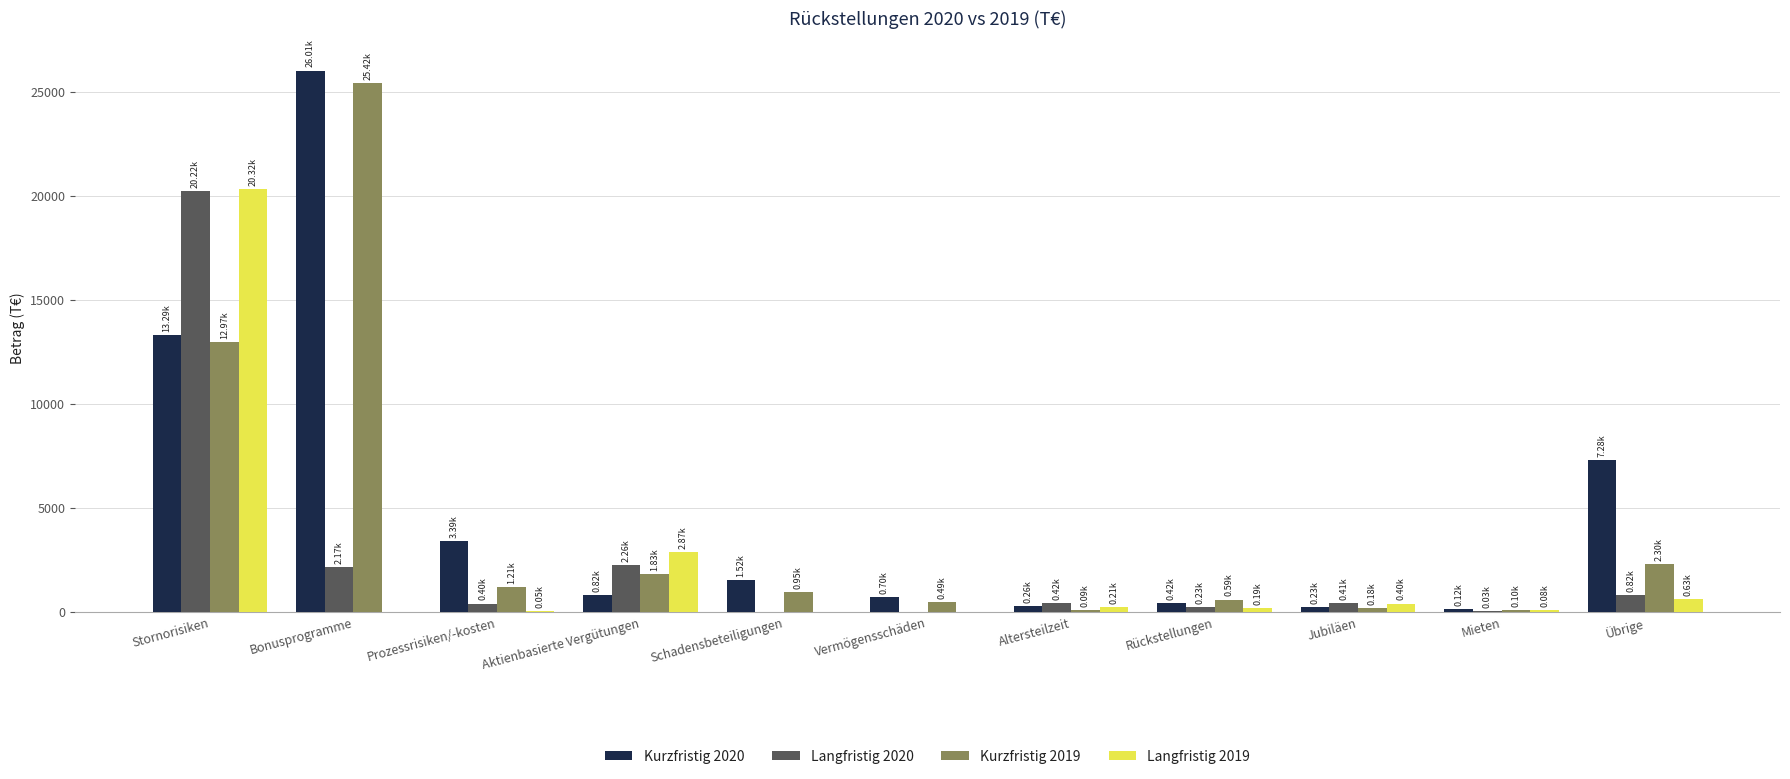

Count the number of categories in the chart.

11